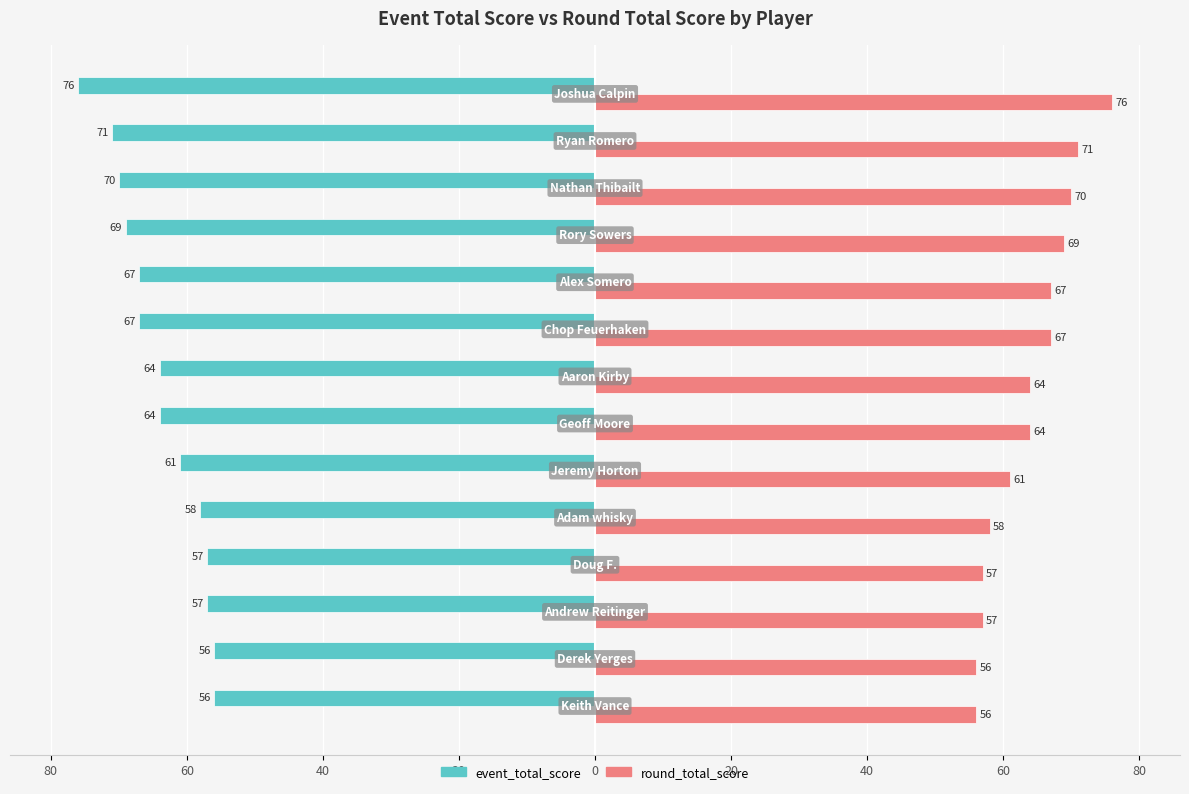

What are all the series names shown in the legend?

event_total_score, round_total_score